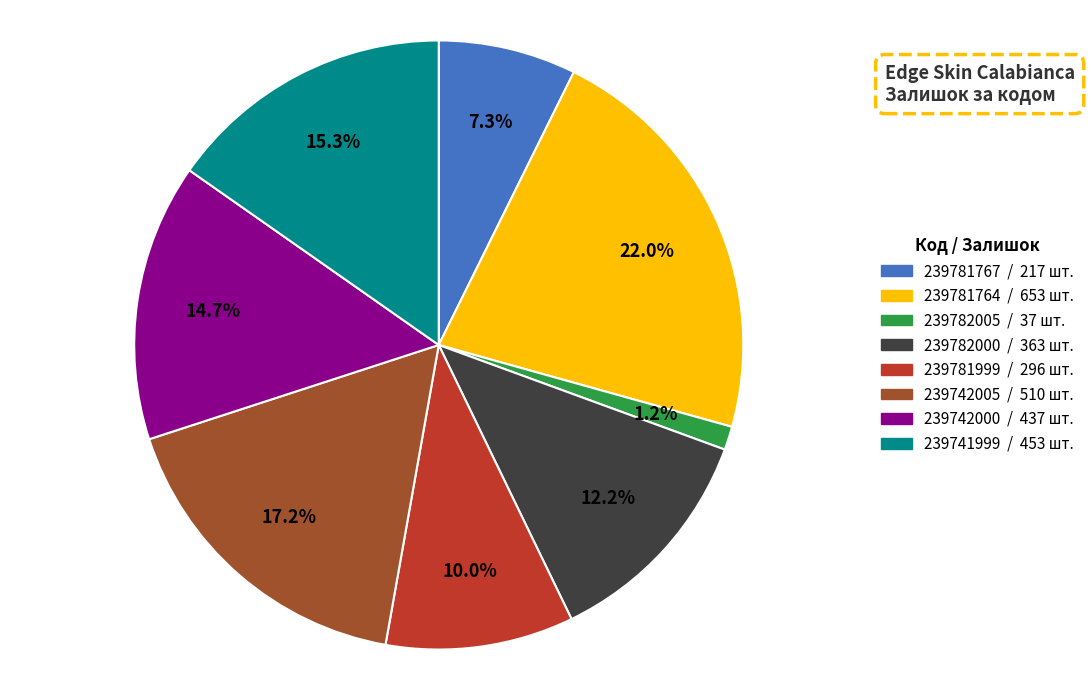

To the nearest percent, what percentage of the pie is 239781767?

7%